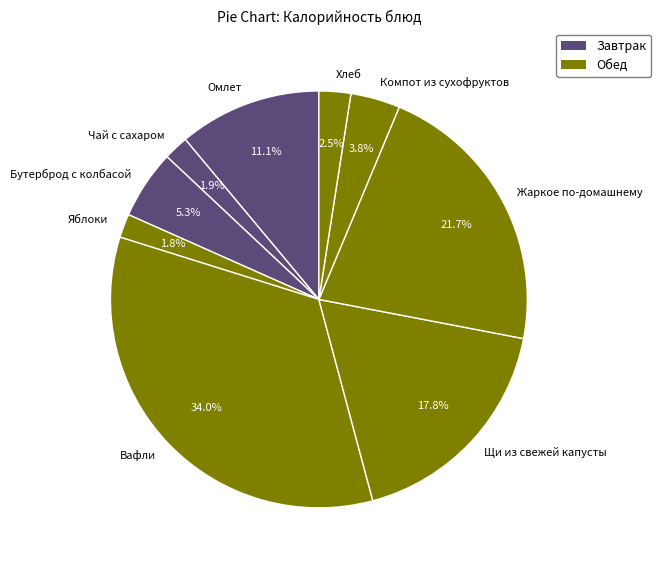

The Вафли slice represents 34% of the pie. True or false?

True